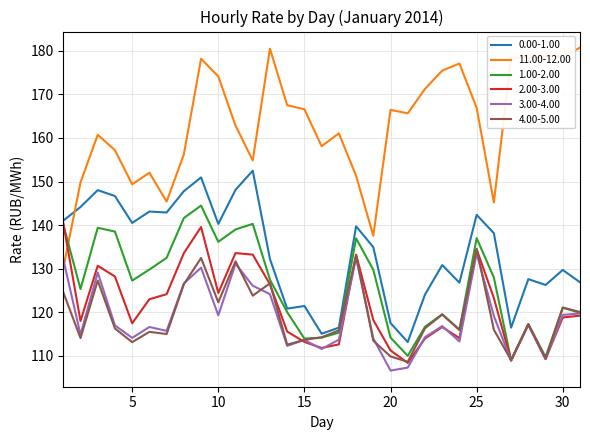

Which series ends up on top after the final intersection of 11.00-12.00 and 3.00-4.00?

11.00-12.00